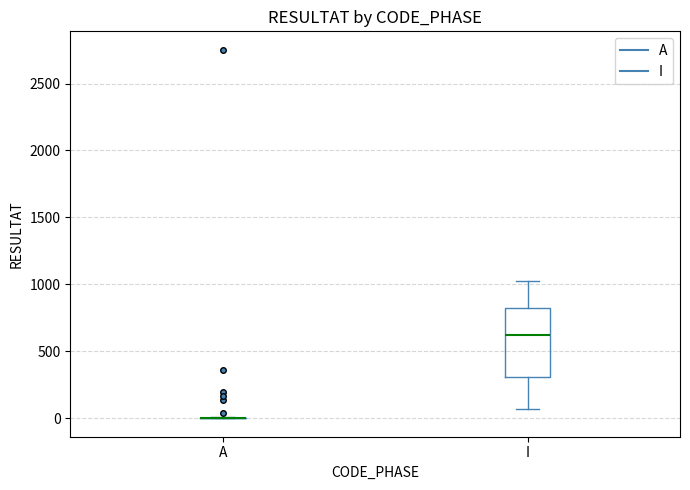

Reading left to right, read every box against the y-axis: the position of its median line, the range the box covers, and the ends of its whiskers. The values are not printed on the chart, so give them approximately, as read against the axis.

A: box collapsed to a line at 0, whiskers 0 to 0
I: median 600, box 300 to 800, whiskers 50 to 1050